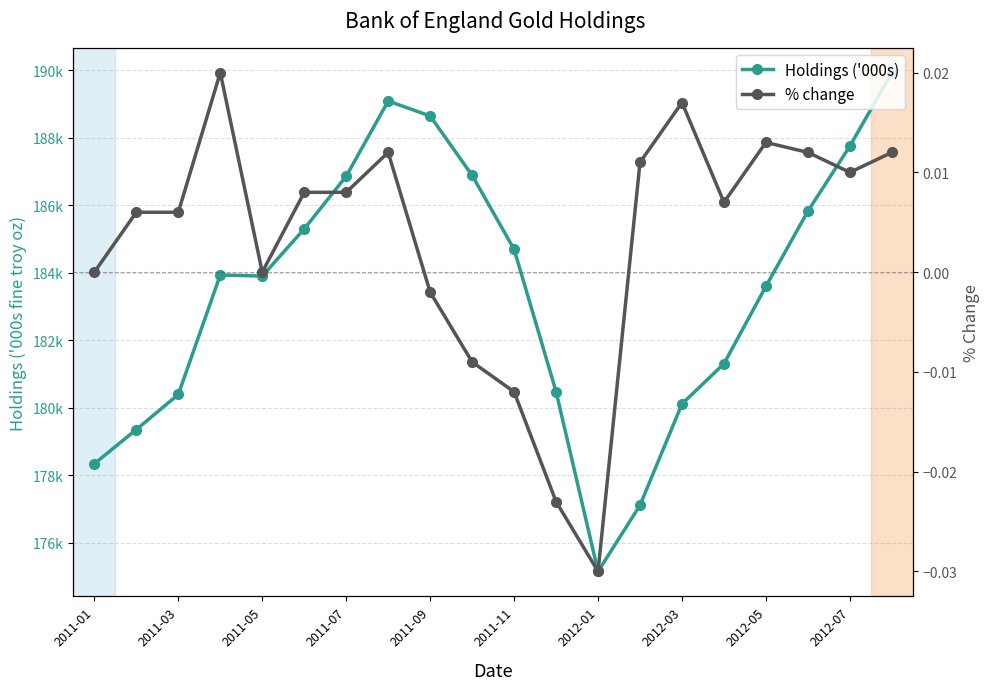

Between 2011-03 and 2012-07, which is larger?

2012-07